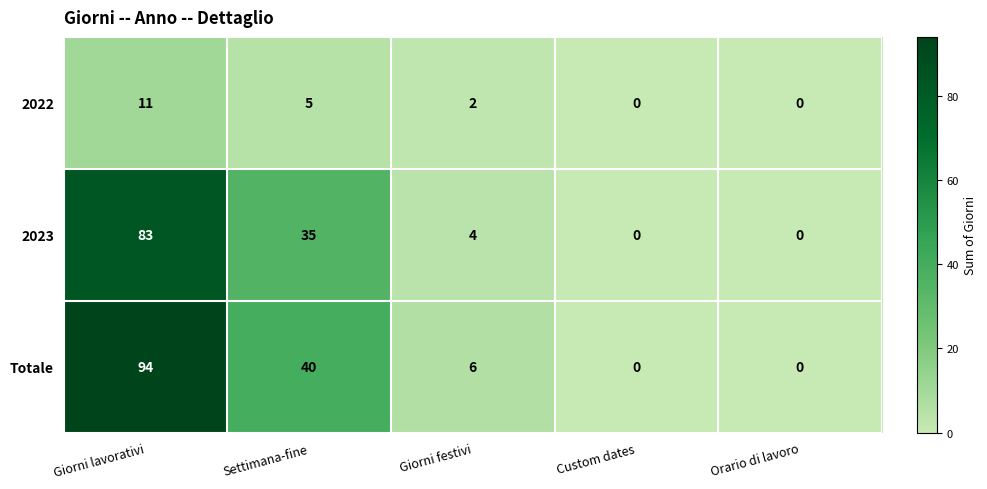

Reading left to right, transcribe all the data shown in this chart.

2022: 11	5	2	0	0
2023: 83	35	4	0	0
Totale: 94	40	6	0	0